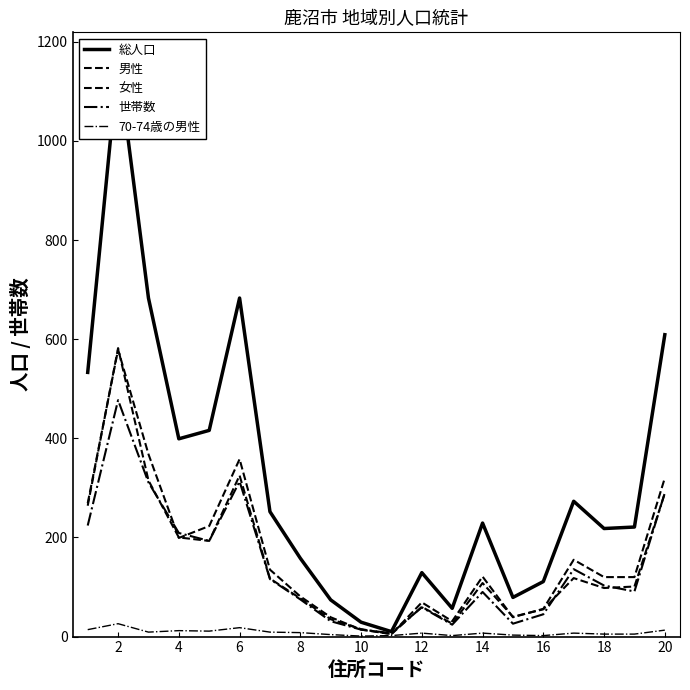

Rank the series by their maximum value, from highest to lowest.

総人口, 男性, 女性, 世帯数, 70-74歳の男性